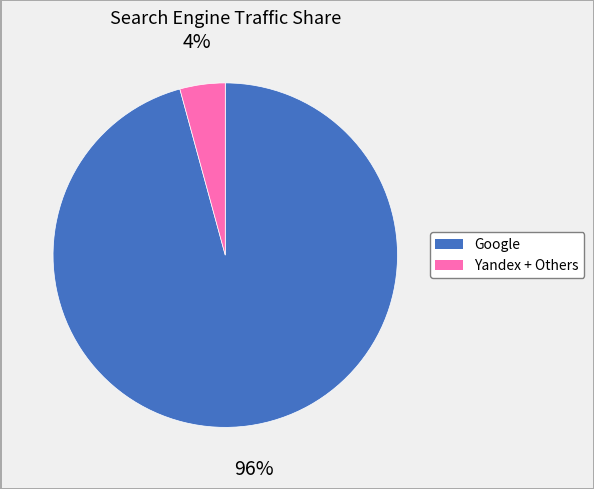

Does any single category account for the majority?

Yes